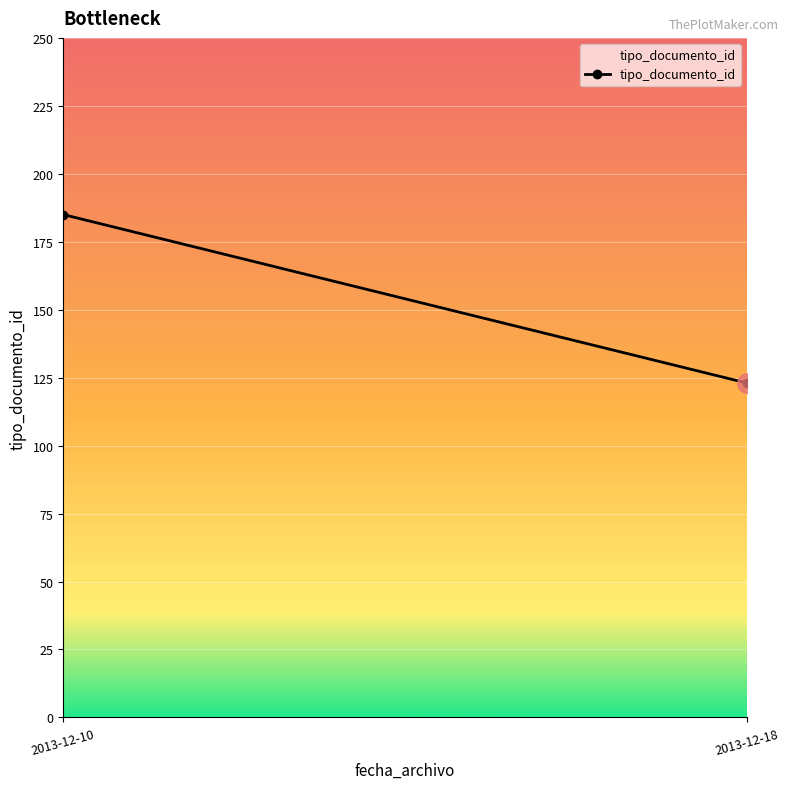

What is the ratio of the value at 2013-12-18 to the value at 2013-12-10?

0.7